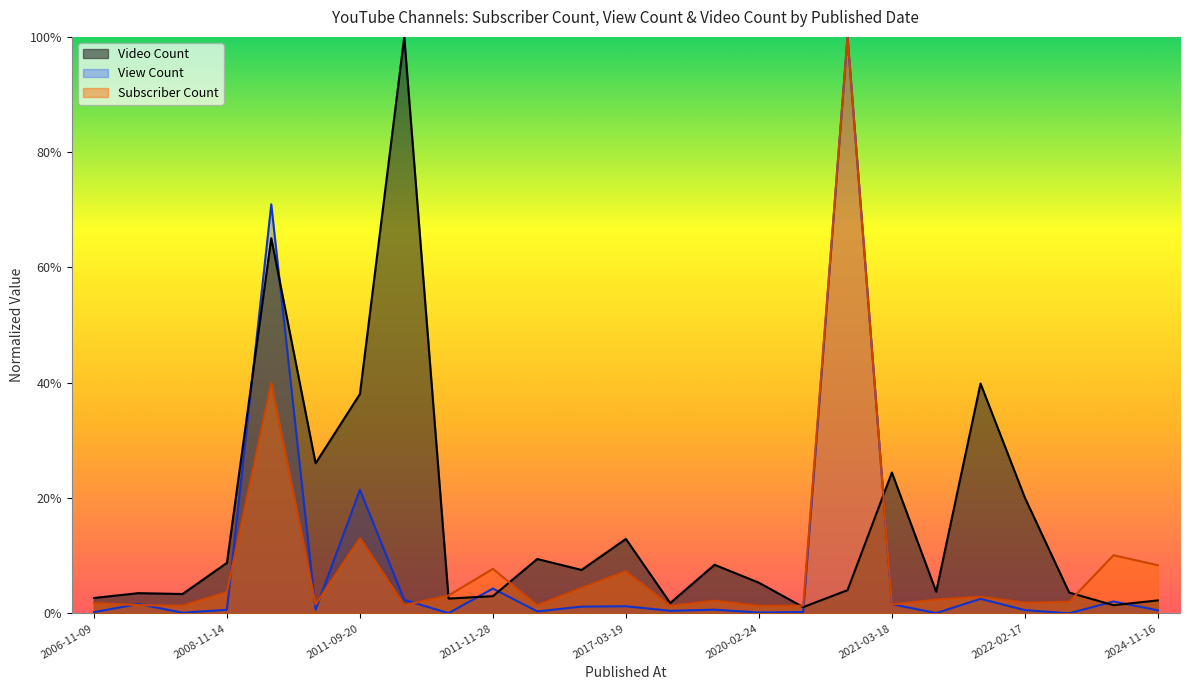

True or false: Subscriber Count has a value of 0.0 at 2022-08-02.

False